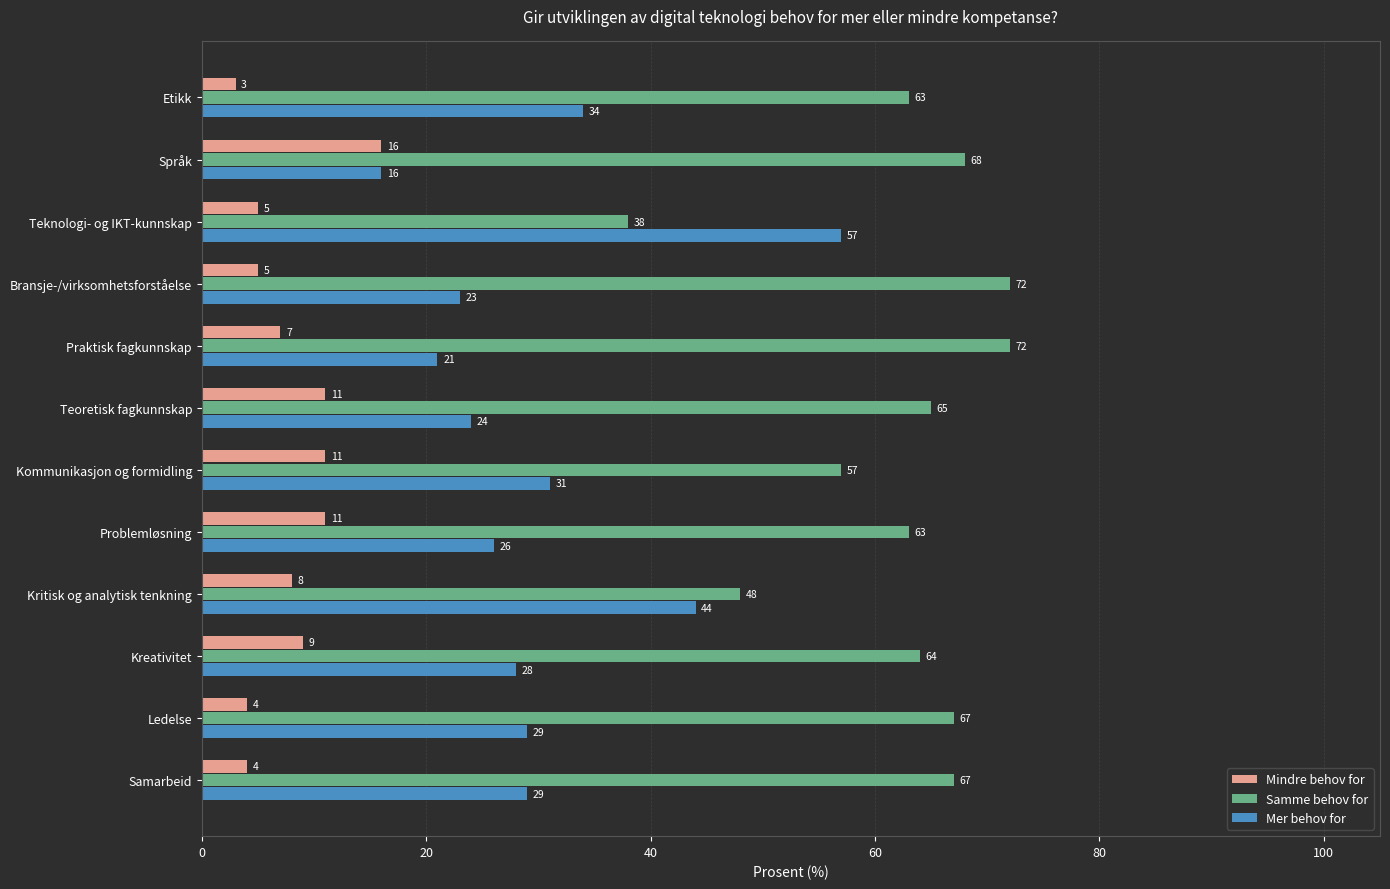

List the series in order of their peak value, highest first.

Samme behov for, Mer behov for, Mindre behov for